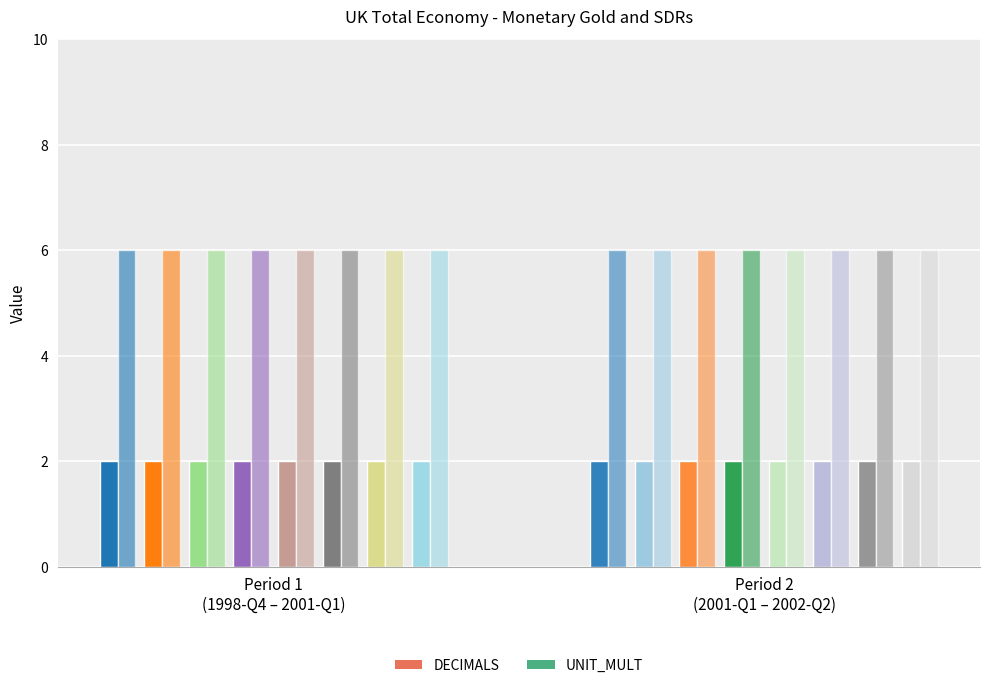

Are the bars grouped side by side (vs. stacked)?

Yes